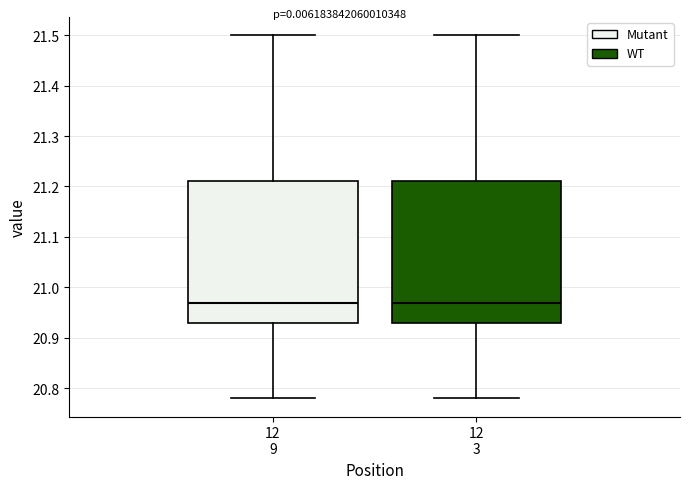

Where is the upper edge of the box for 12 9 on the y-axis? The values are not printed on the chart, so give them approximately, as read against the axis.

21.21